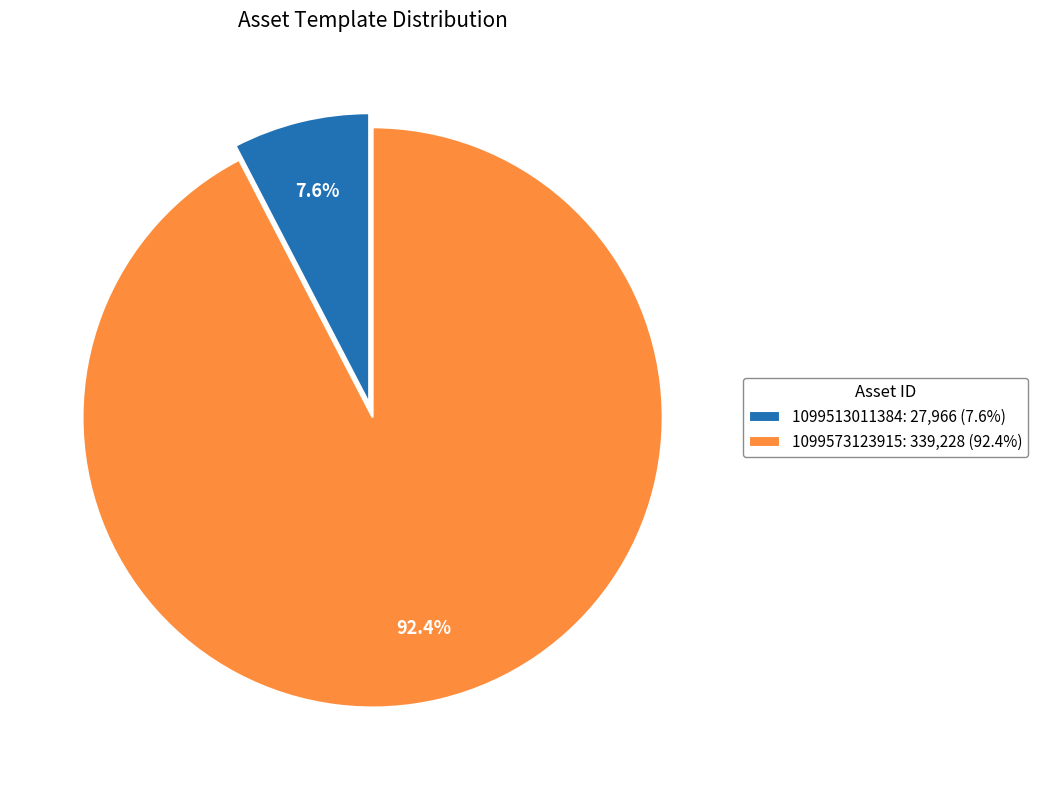

To the nearest percent, what is the average slice percentage?

50%